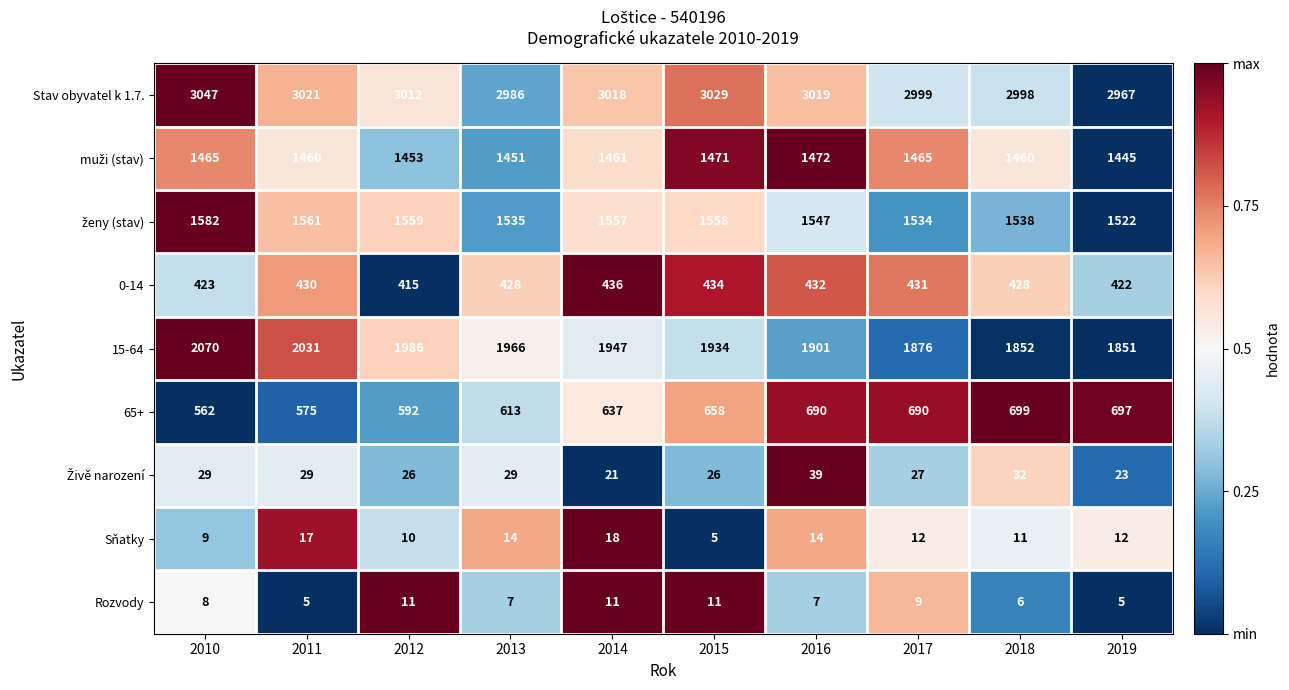

What is the minimum value shown in the chart?

5